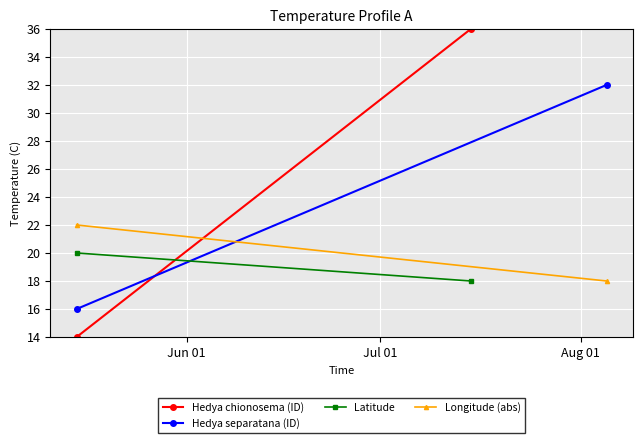

What is the sum of the Longitude (abs) values at Jul 01 and Jun 01?

40